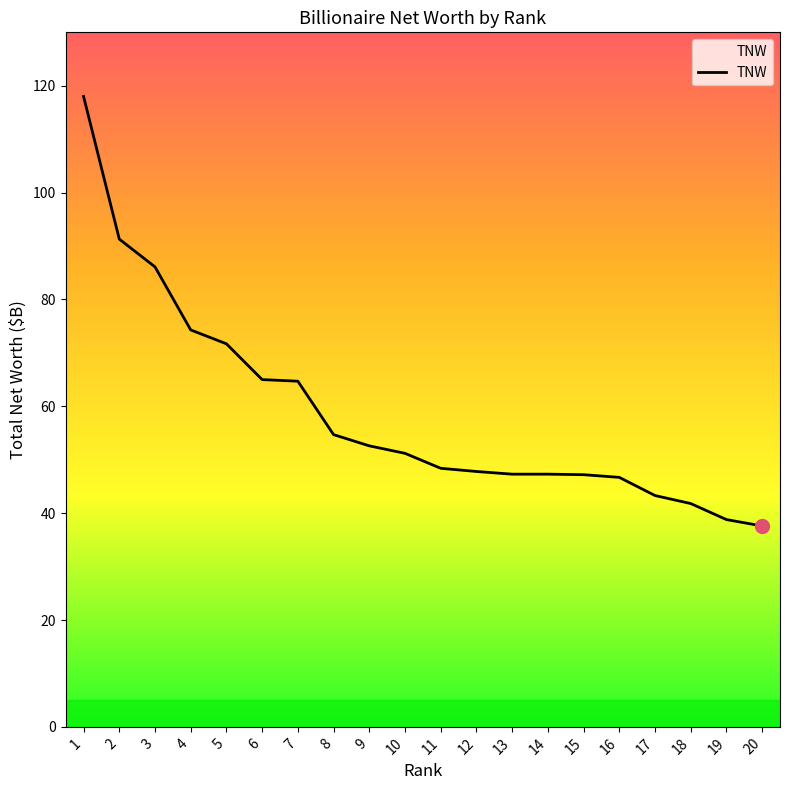

At which label is the value closest to 77?

4